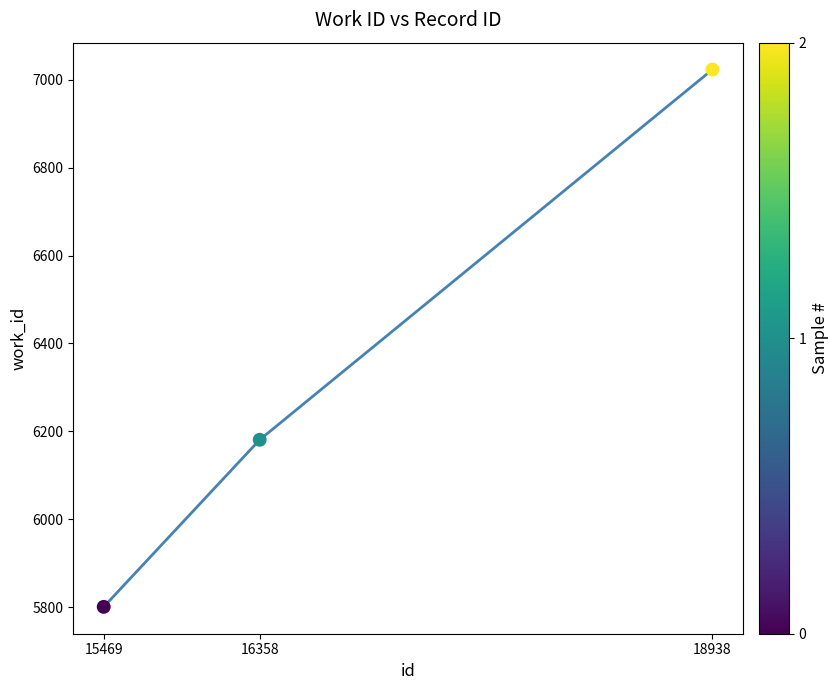

What is the change in value from 16358 to 18938?

+842